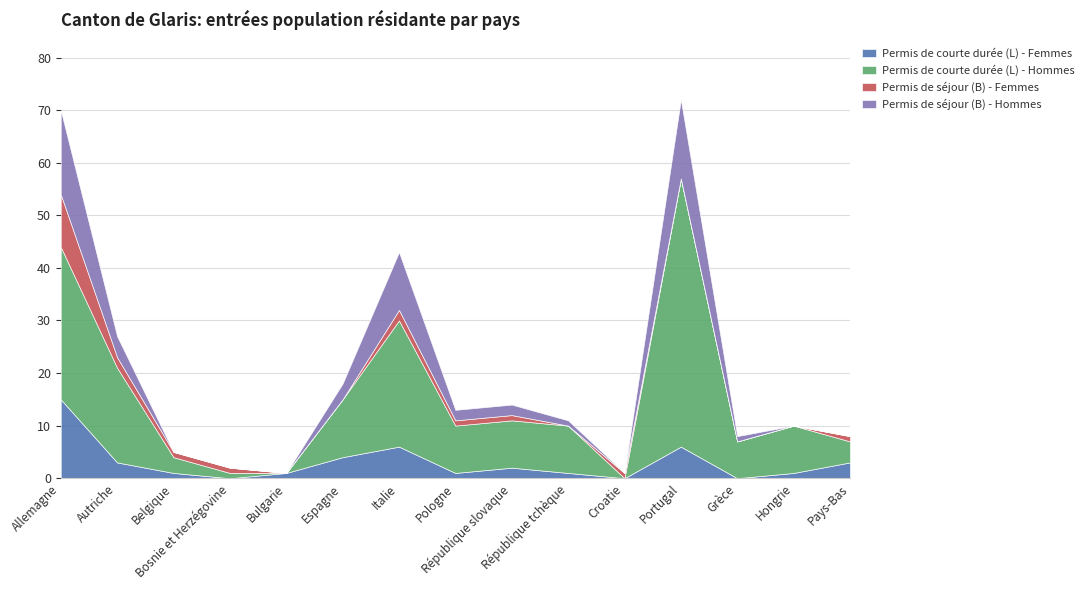

What is the sum of all Permis de séjour (B) - Femmes values?

20